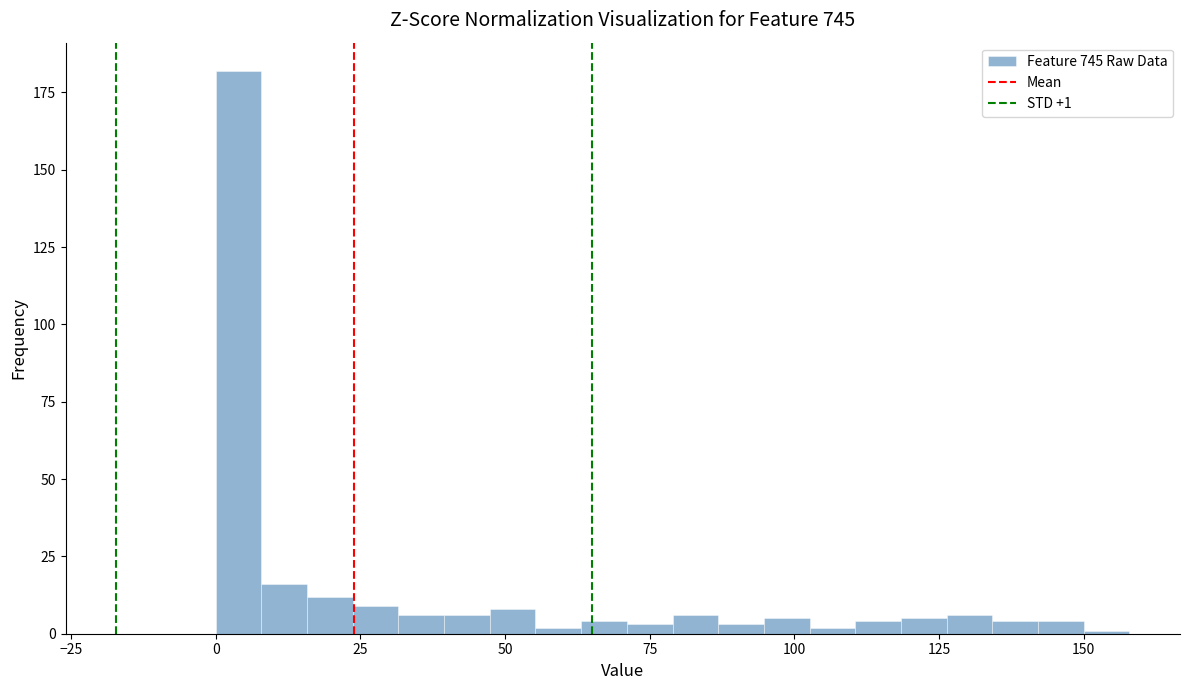

Read against the x-axis, roughly where is the centre of the tallest bar?

5